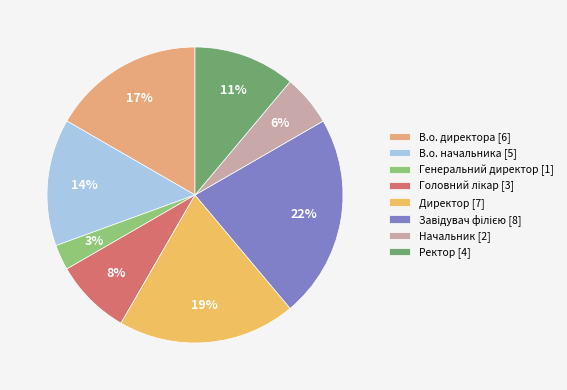

Rank the categories by value from highest to lowest.

Завідувач філією, Директор, В.о. директора, В.о. начальника, Ректор, Головний лікар, Начальник, Генеральний директор